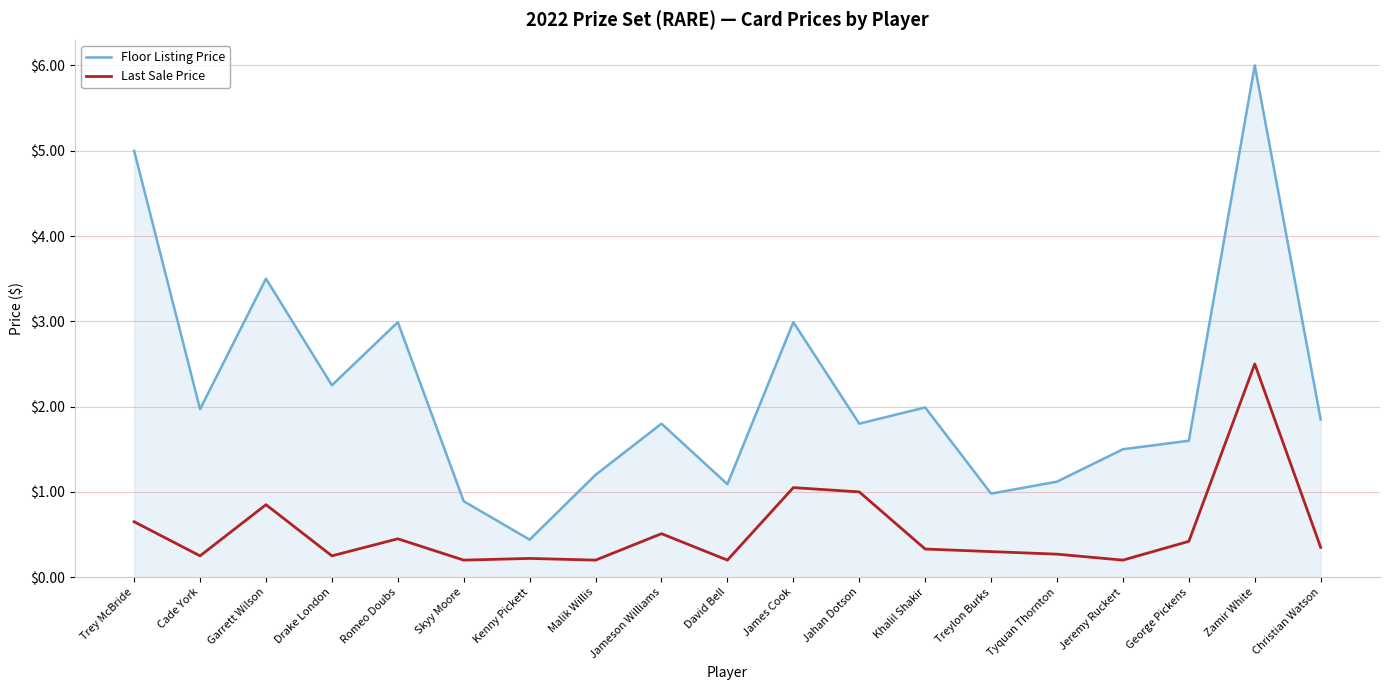

At Jahan Dotson, list the series in order from smallest to largest.

Last Sale Price, Floor Listing Price